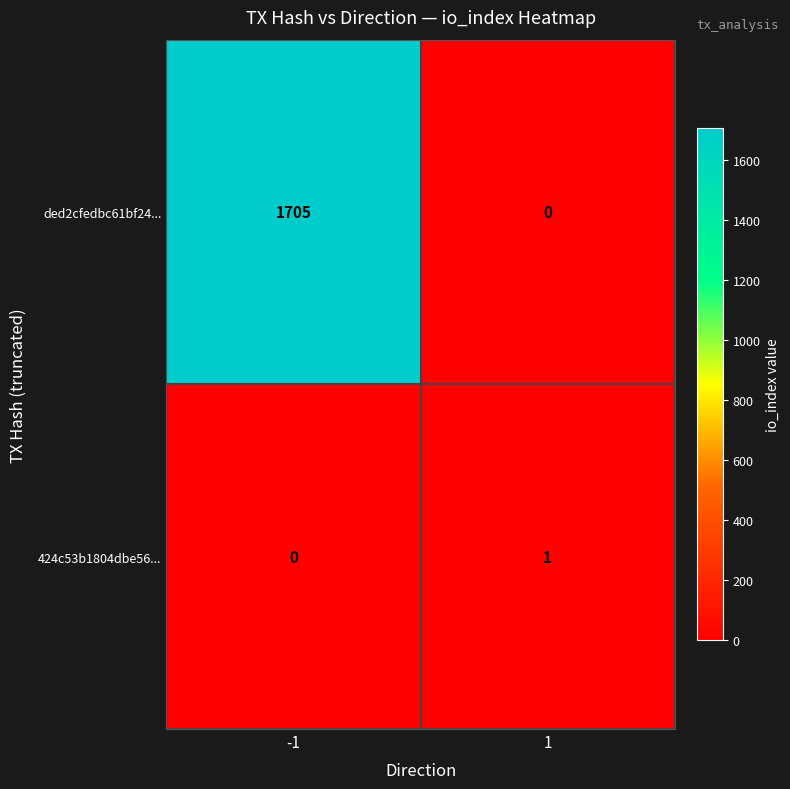

How many series are shown in this chart?

2